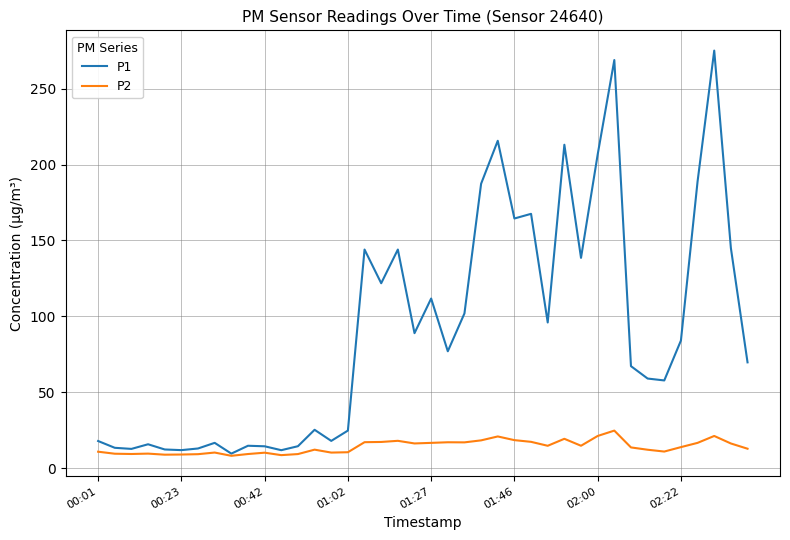

Which series has the widest spread of values?

P1